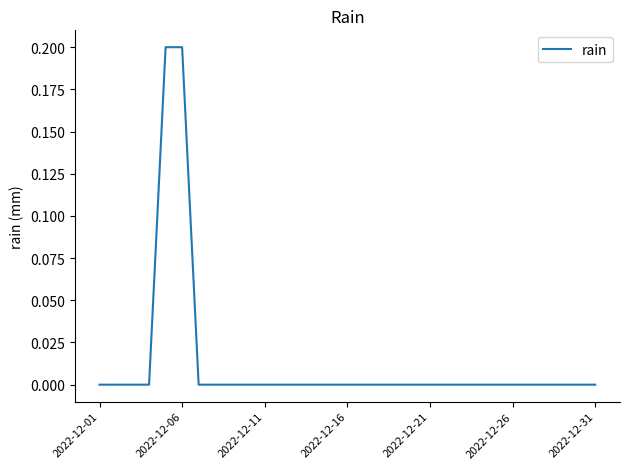

Is this an area chart (filled region under the line)?

No